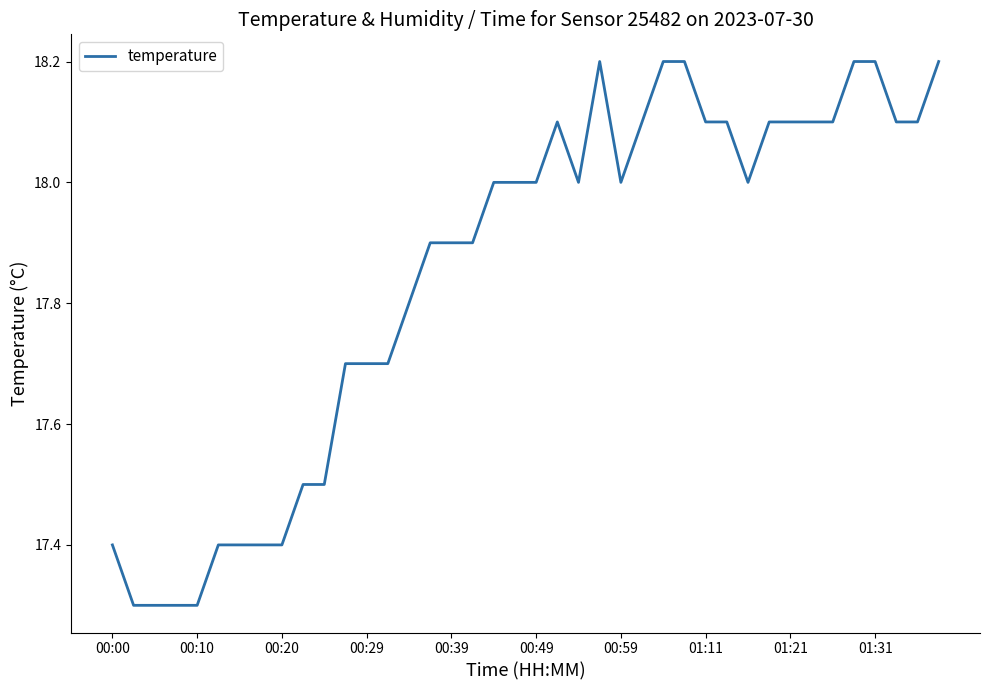

What is the difference between the maximum and minimum values?

0.9